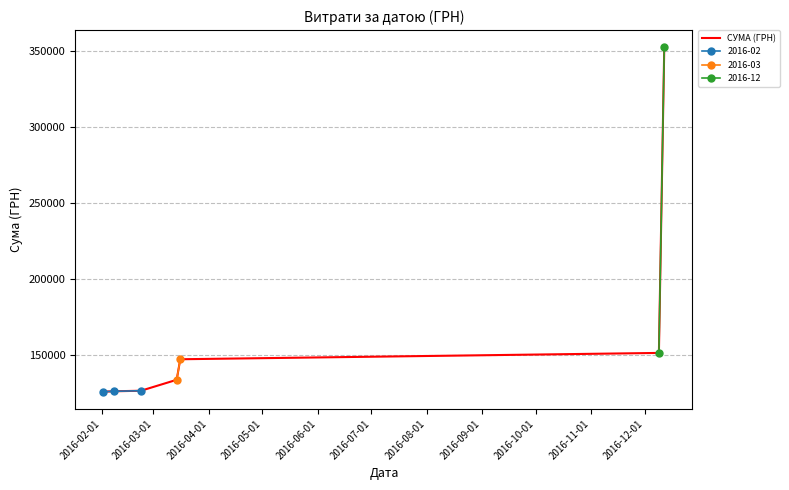

What is the highest value of the СУМА (ГРН) series?

352327.6